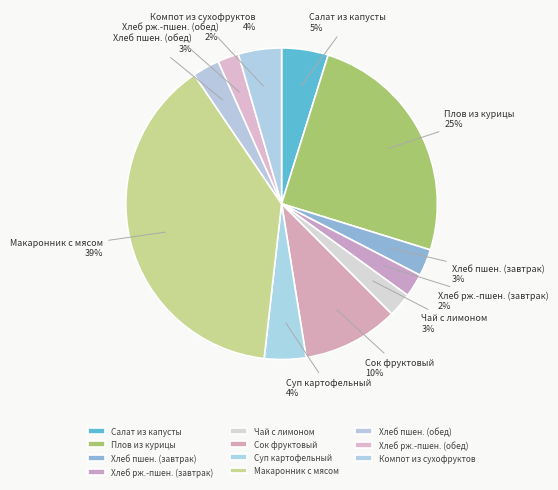

Approximately how many times larger is the value at Макаронник с мясом compared to Сок фруктовый?

3.9